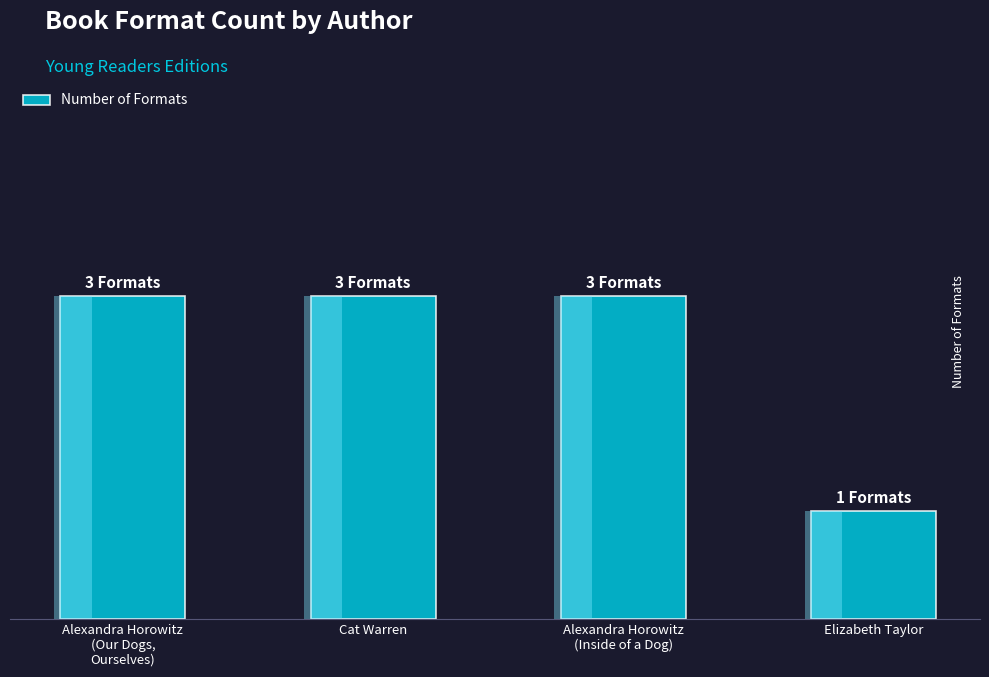

Reading left to right, transcribe all the data shown in this chart.

3	3	3	1